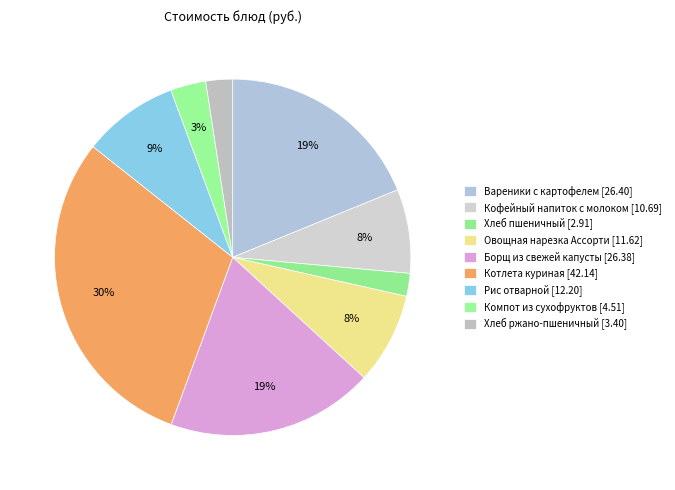

Count the number of slices in the pie.

9